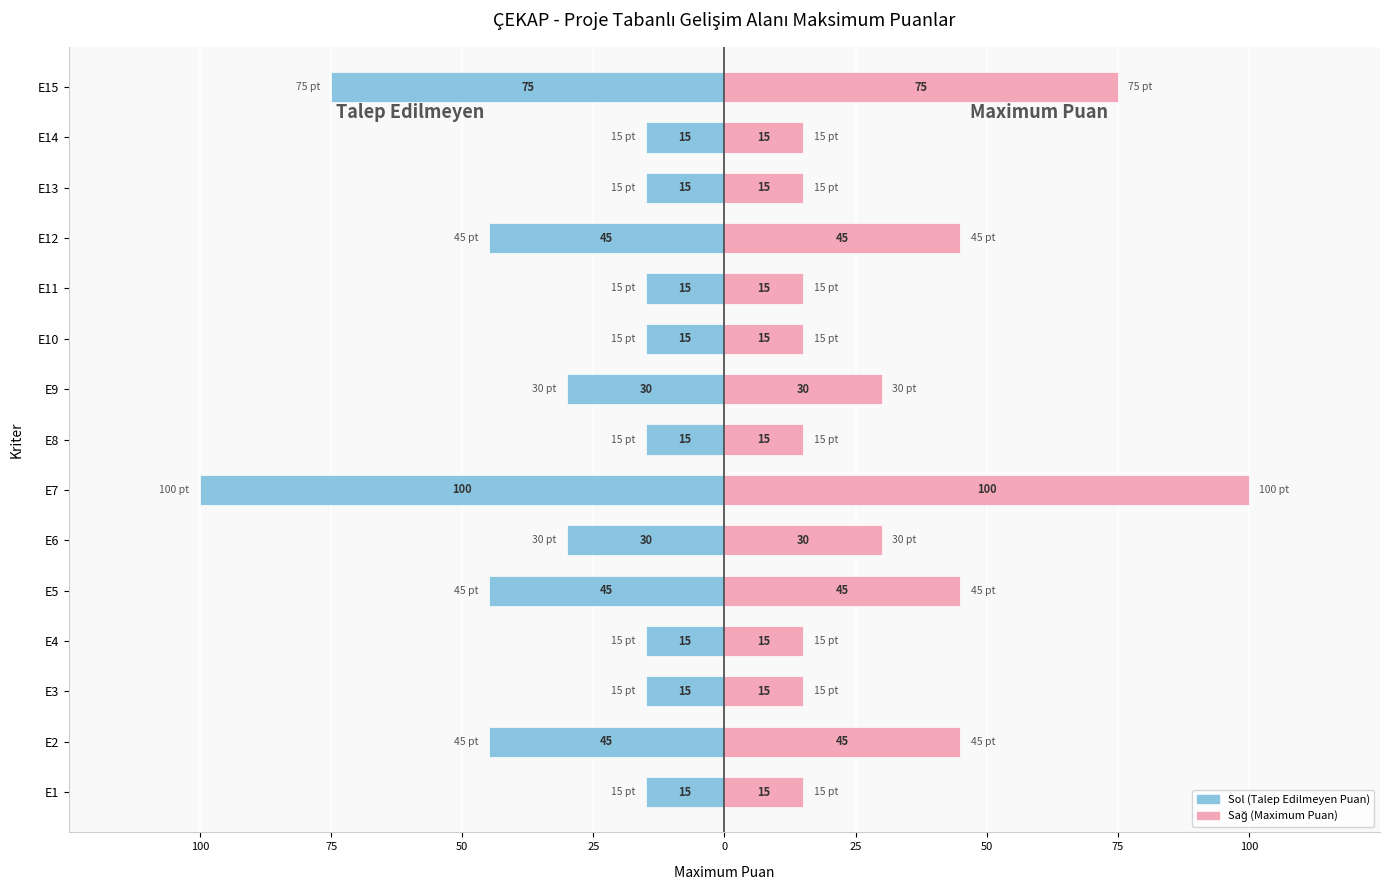

What is the sum of all Talep Edilmeyen Puan values?

-490